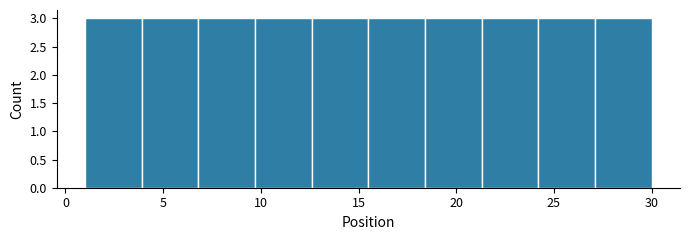

Reading left to right, transcribe this chart: for each bar, give the range it covers on the x-axis and its height. Neither the bar edges nor the heights are printed on the chart, so give them approximately, as read against the axes.

1.0 to 3.9: 3
3.9 to 6.8: 3
6.8 to 9.7: 3
9.7 to 12.6: 3
12.6 to 15.5: 3
15.5 to 18.4: 3
18.4 to 21.3: 3
21.3 to 24.2: 3
24.2 to 27.1: 3
27.1 to 30.0: 3